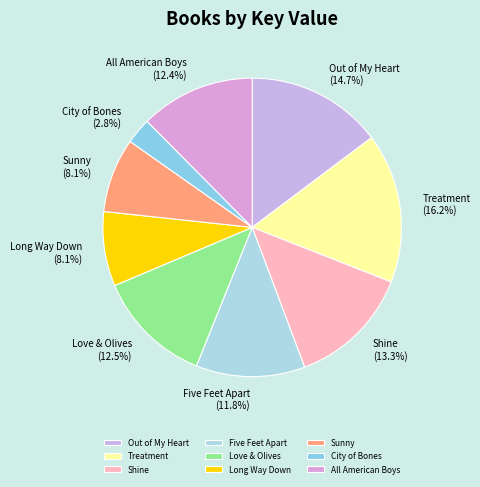

Which category has the biggest portion of the pie?

Treatment